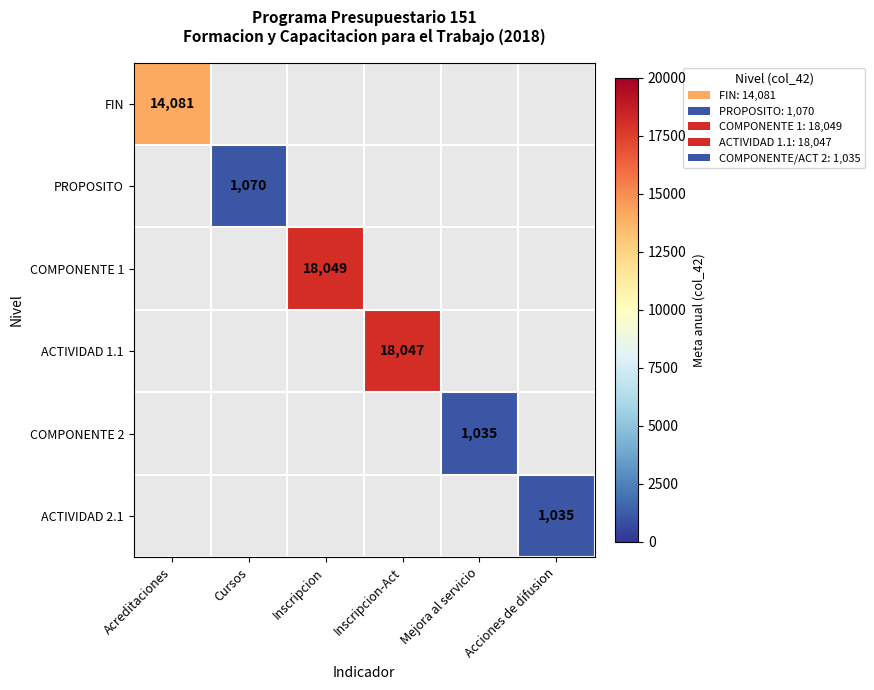

The FIN series shows 3407 at Acreditaciones. True or false?

False